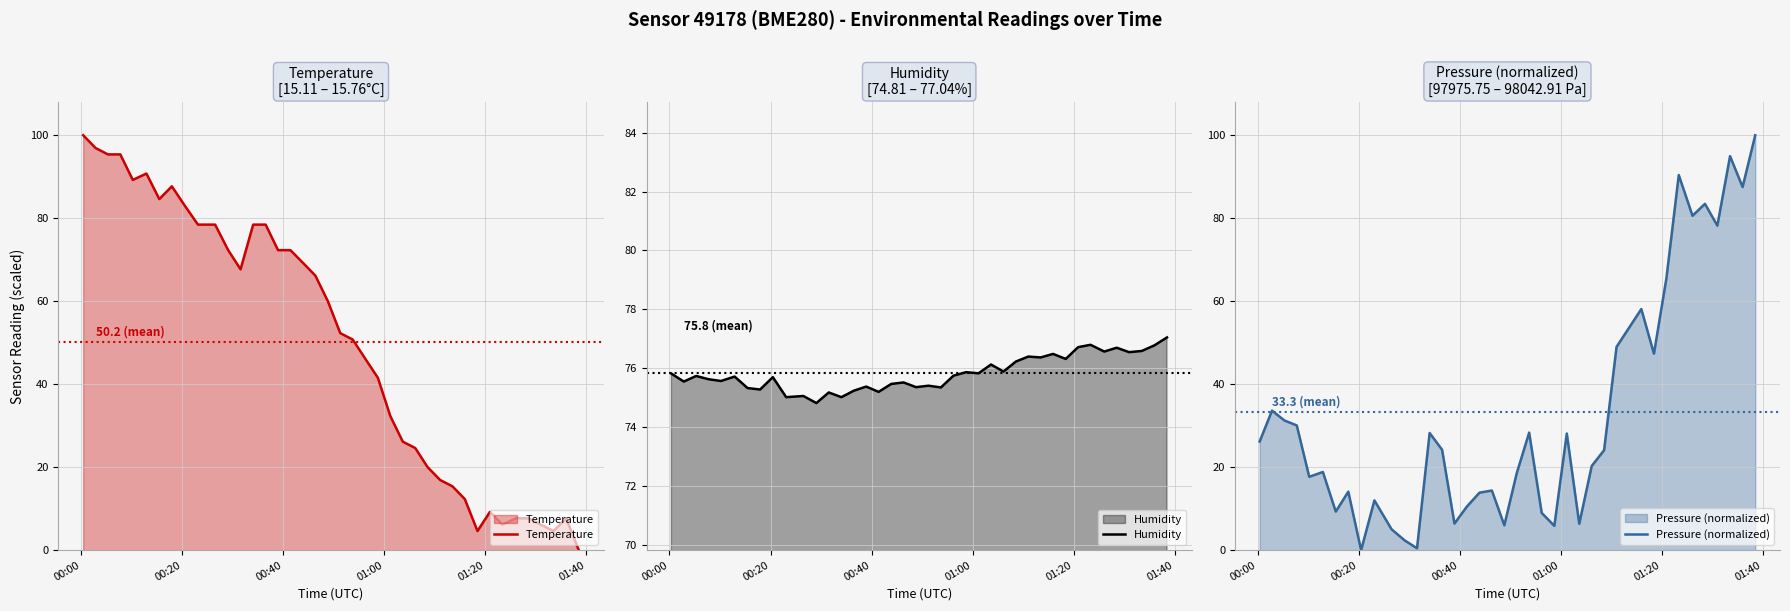

What is the lowest value of the Humidity series?

74.8